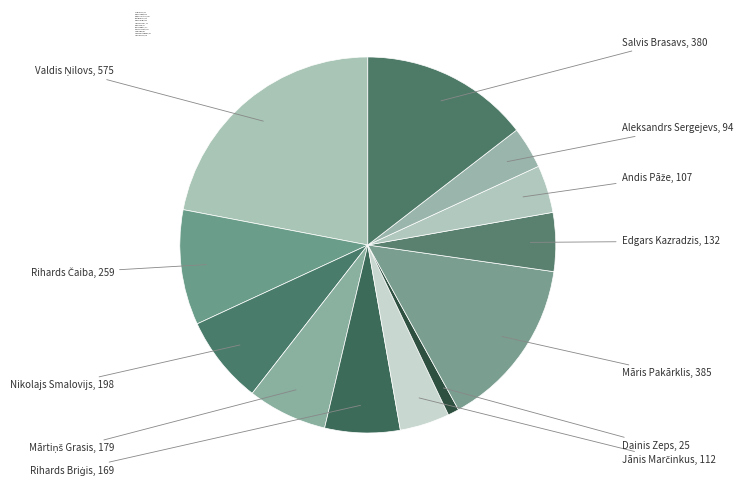

What is the largest slice in the pie chart?

Valdis Ņilovs